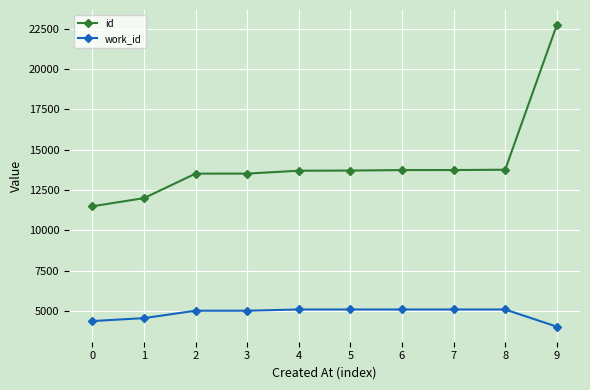

The work_id series shows 1816 at 9. True or false?

False